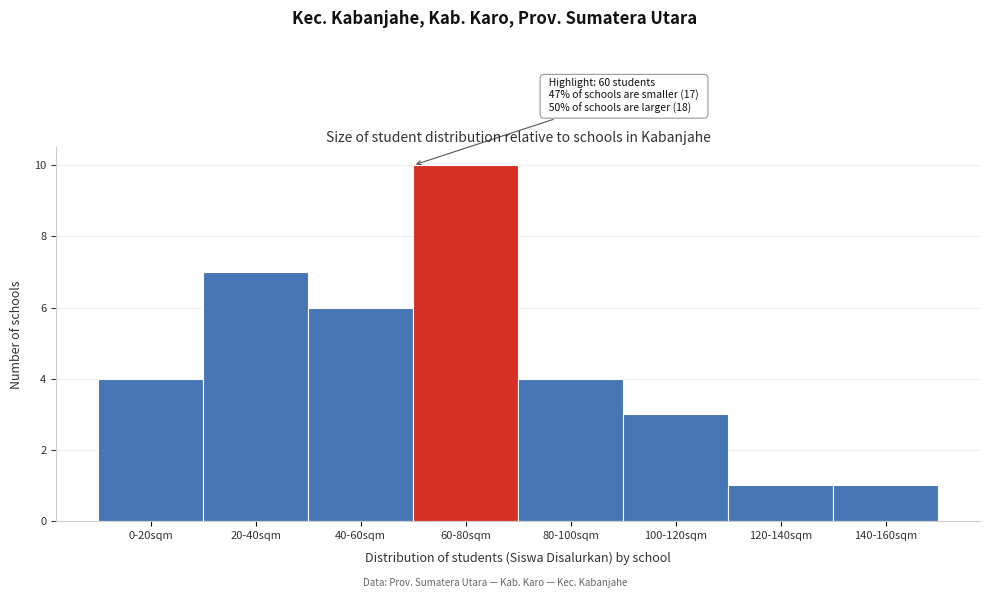

Reading left to right, what are all the values shown in this chart?

0-20sqm=4	20-40sqm=7	40-60sqm=6	60-80sqm=10	80-100sqm=4	100-120sqm=3	120-140sqm=1	140-160sqm=1